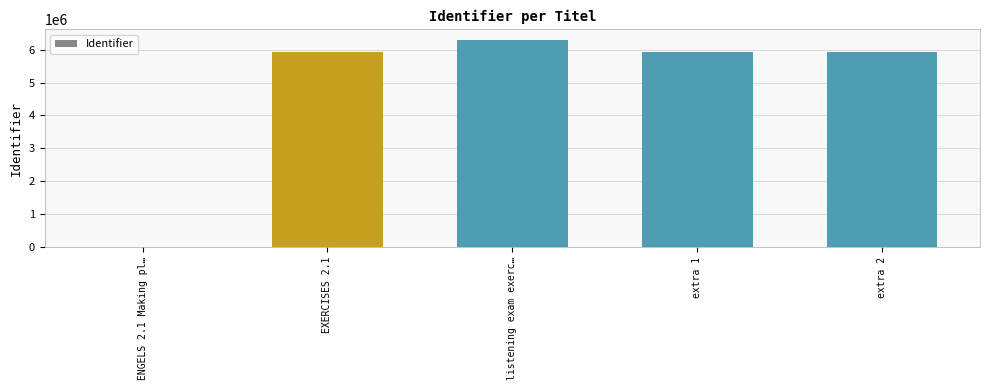

What is the greatest value displayed?

6302992